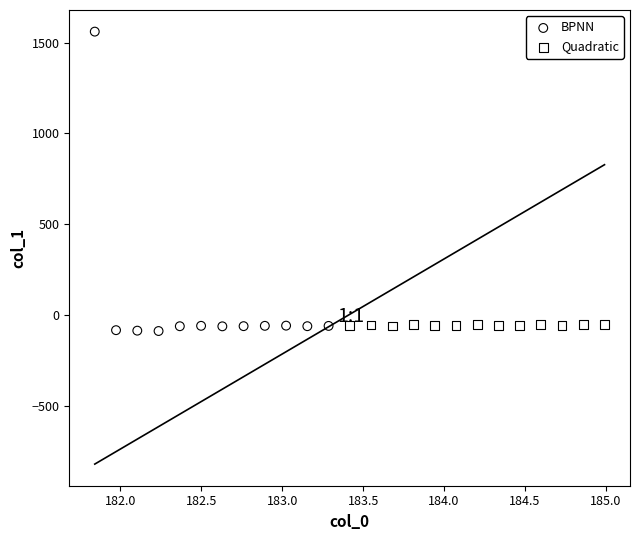

What are all the series names shown in the legend?

BPNN, Quadratic